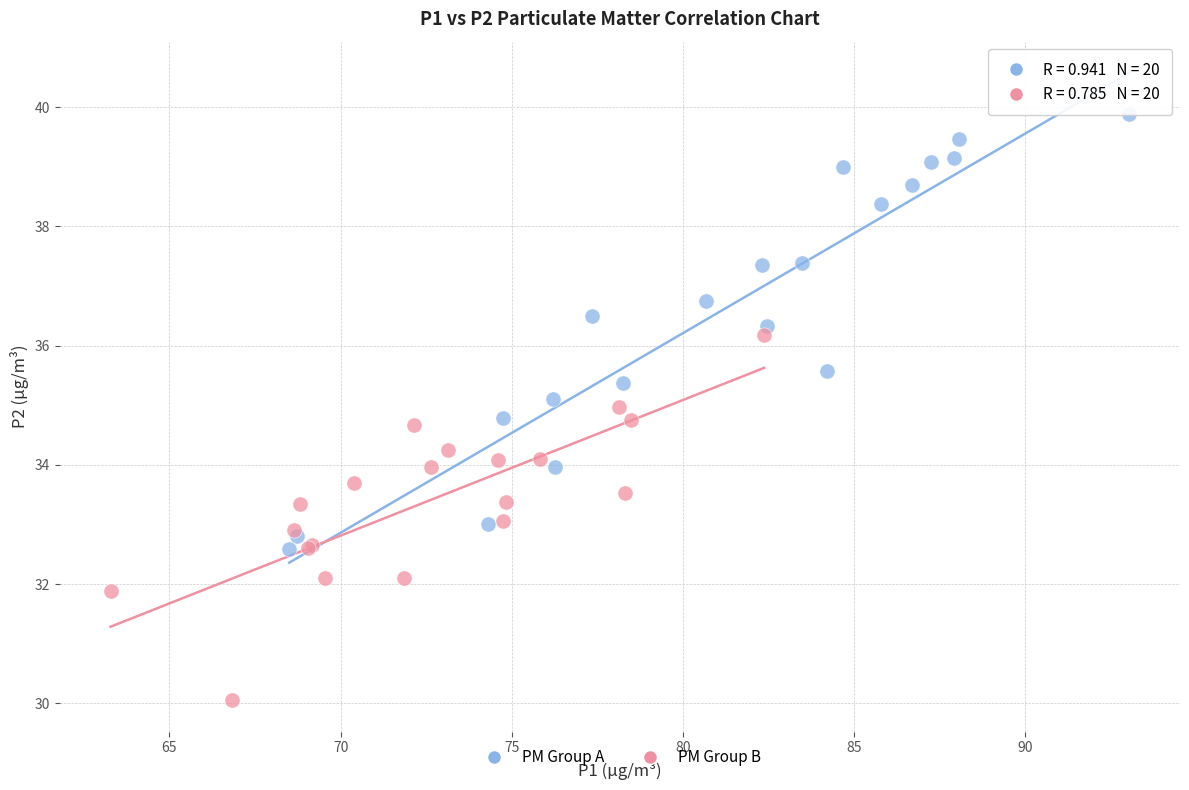

Which series contains the highest Y value?

PM Group A